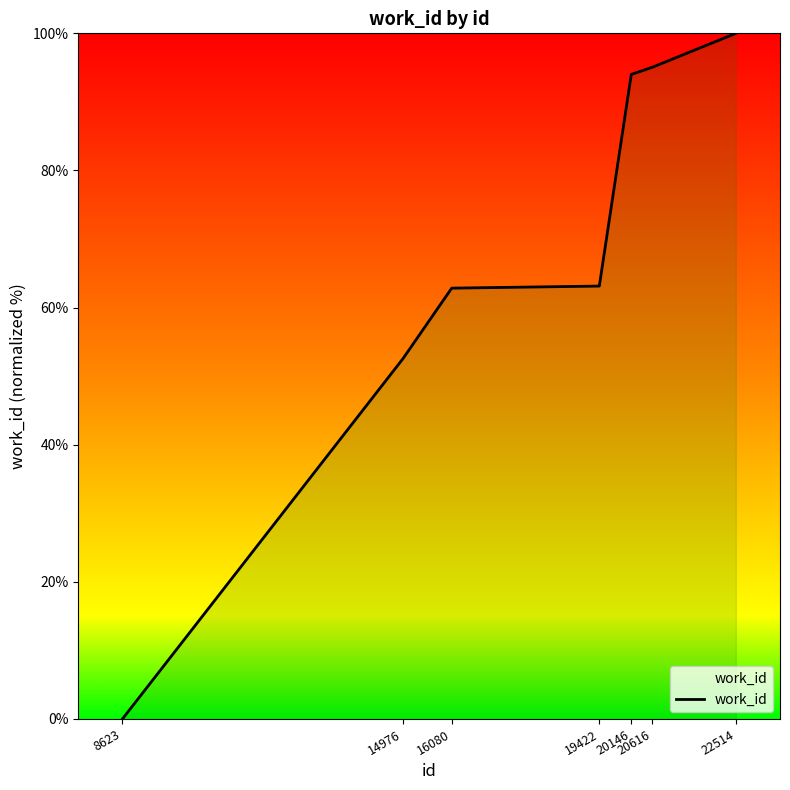

Where is the data nearest to the value 50?

14976